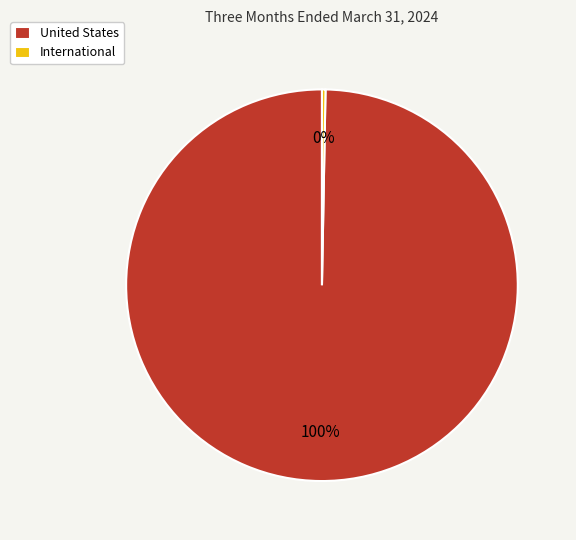

Do United States and International together represent more than half of the pie?

Yes